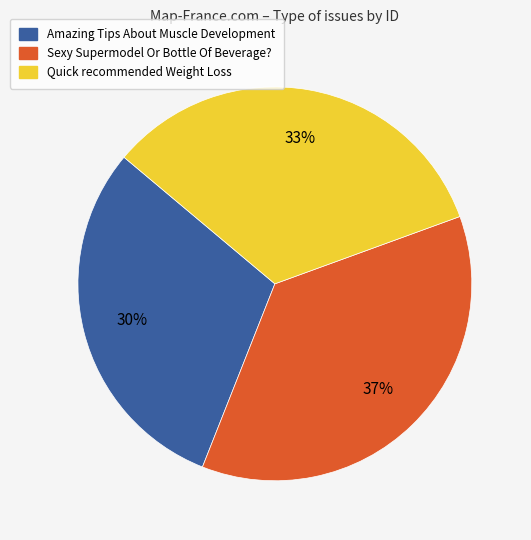

What is the ratio of the value at Sexy Supermodel Or Bottle Of Beverage? to the value at Quick recommended Weight Loss?

1.1